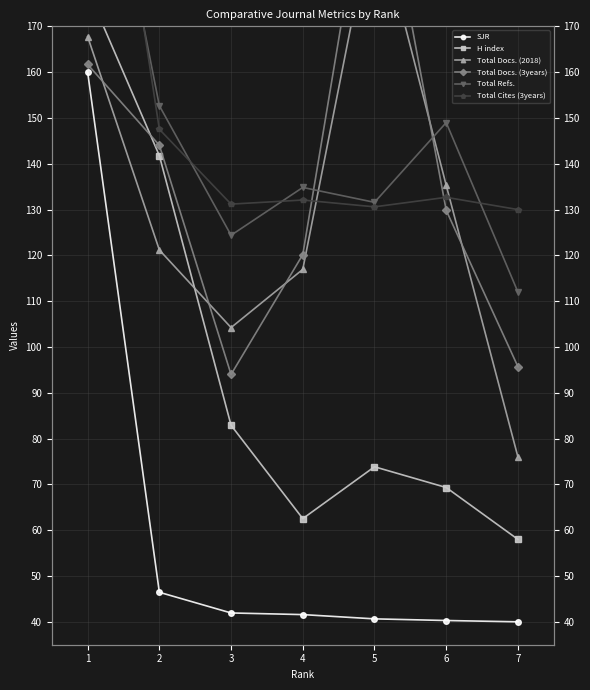

What is the average value of the Total Docs. (3years) series?

97.1